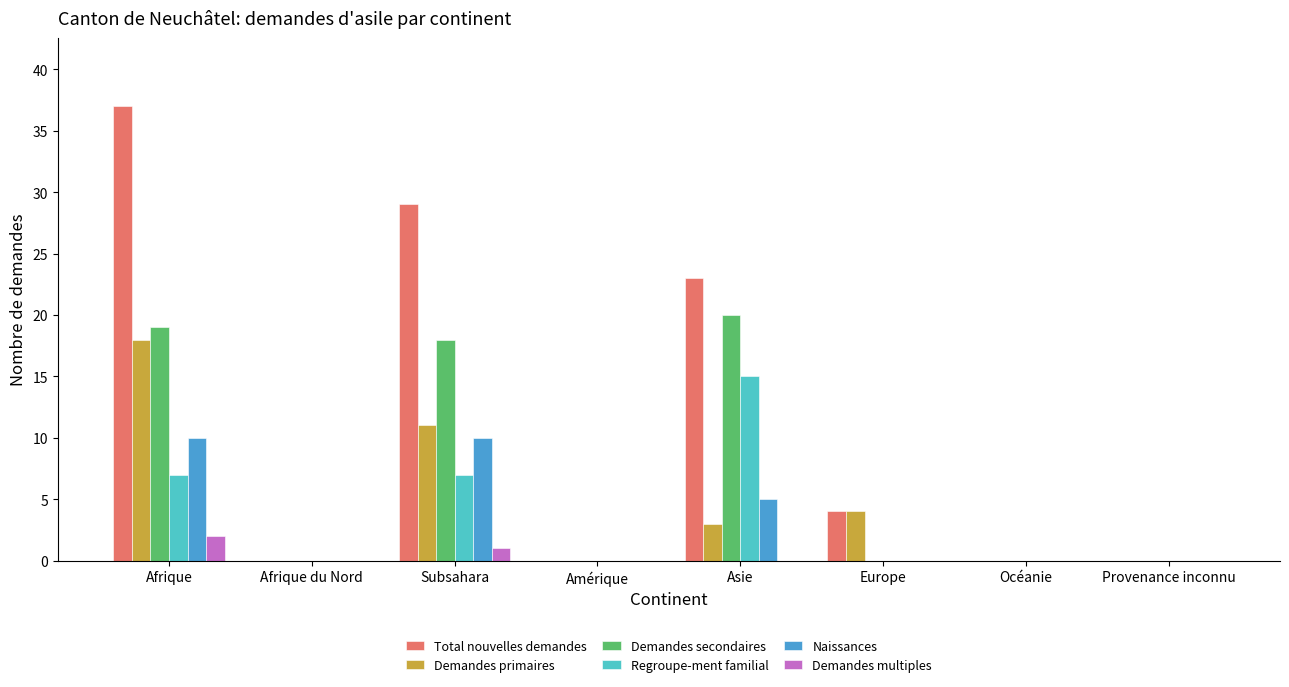

Reading right to left, list all the values displayed in this chart.

Total nouvelles demandes: 0	0	4	23	0	29	0	37
Demandes primaires: 0	0	4	3	0	11	0	18
Demandes secondaires: 0	0	0	20	0	18	0	19
Regroupe-ment familial: 0	0	0	15	0	7	0	7
Naissances: 0	0	0	5	0	10	0	10
Demandes multiples: 0	0	0	0	0	1	0	2